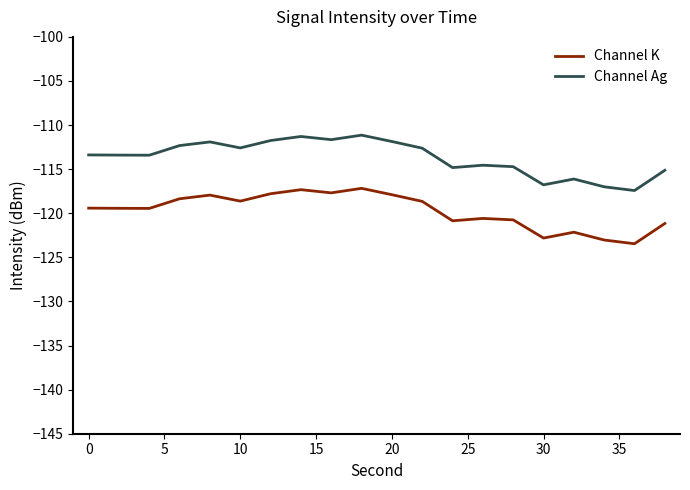

True or false: Channel K and Channel Ag intersect in this chart.

False